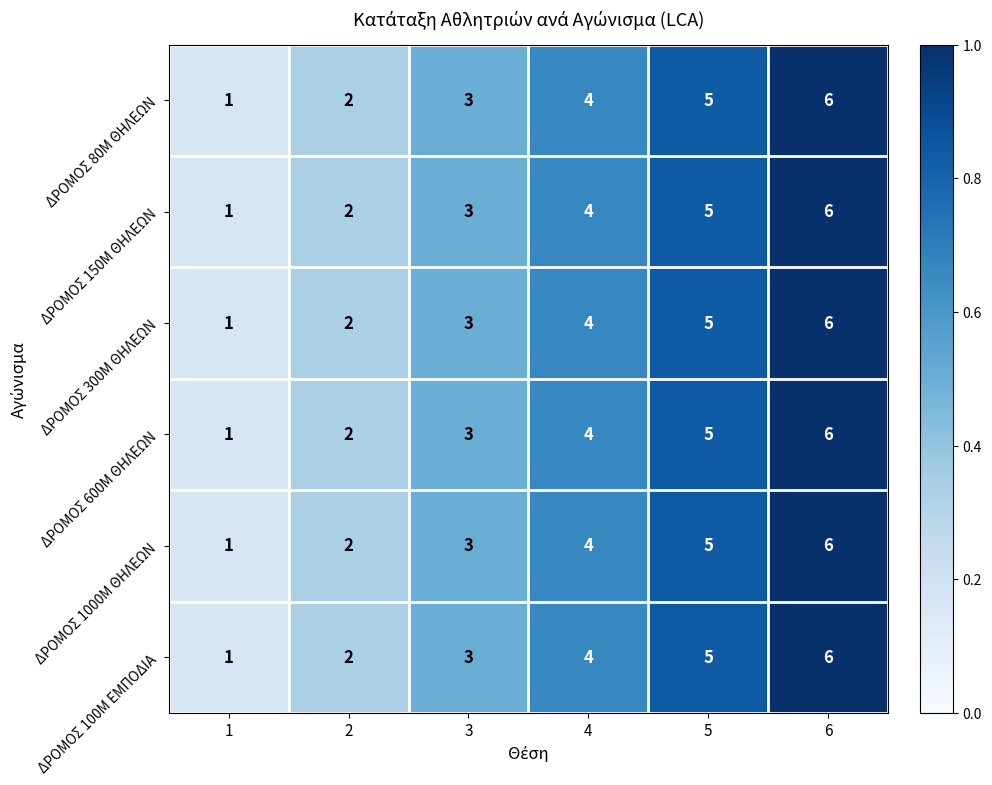

What is the average value of the ΔΡΟΜΟΣ 80Μ ΘΗΛΕΩΝ series?

4